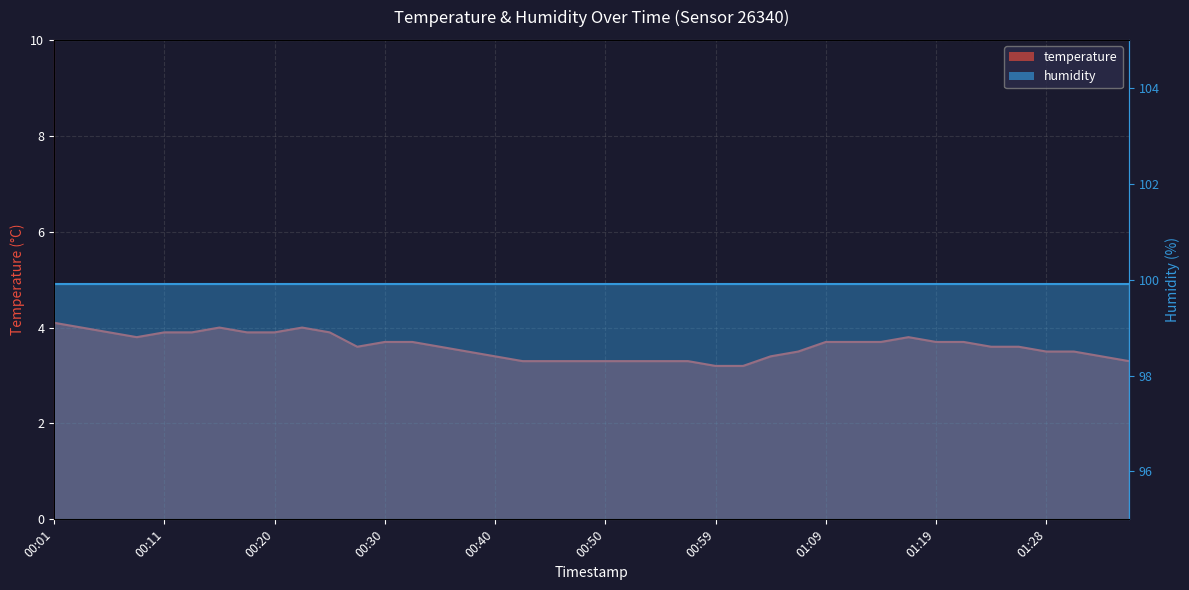

How many values are between 3 and 4?

39